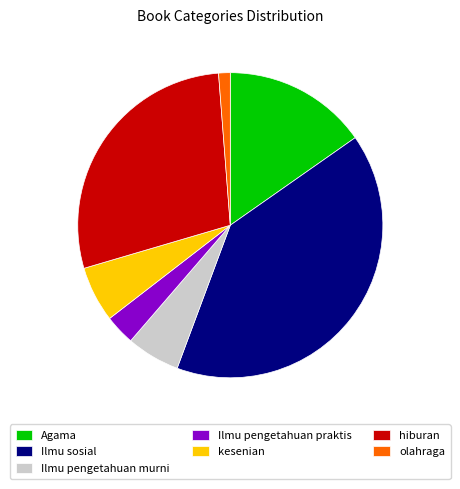

What is the smallest slice in the pie chart?

olahraga